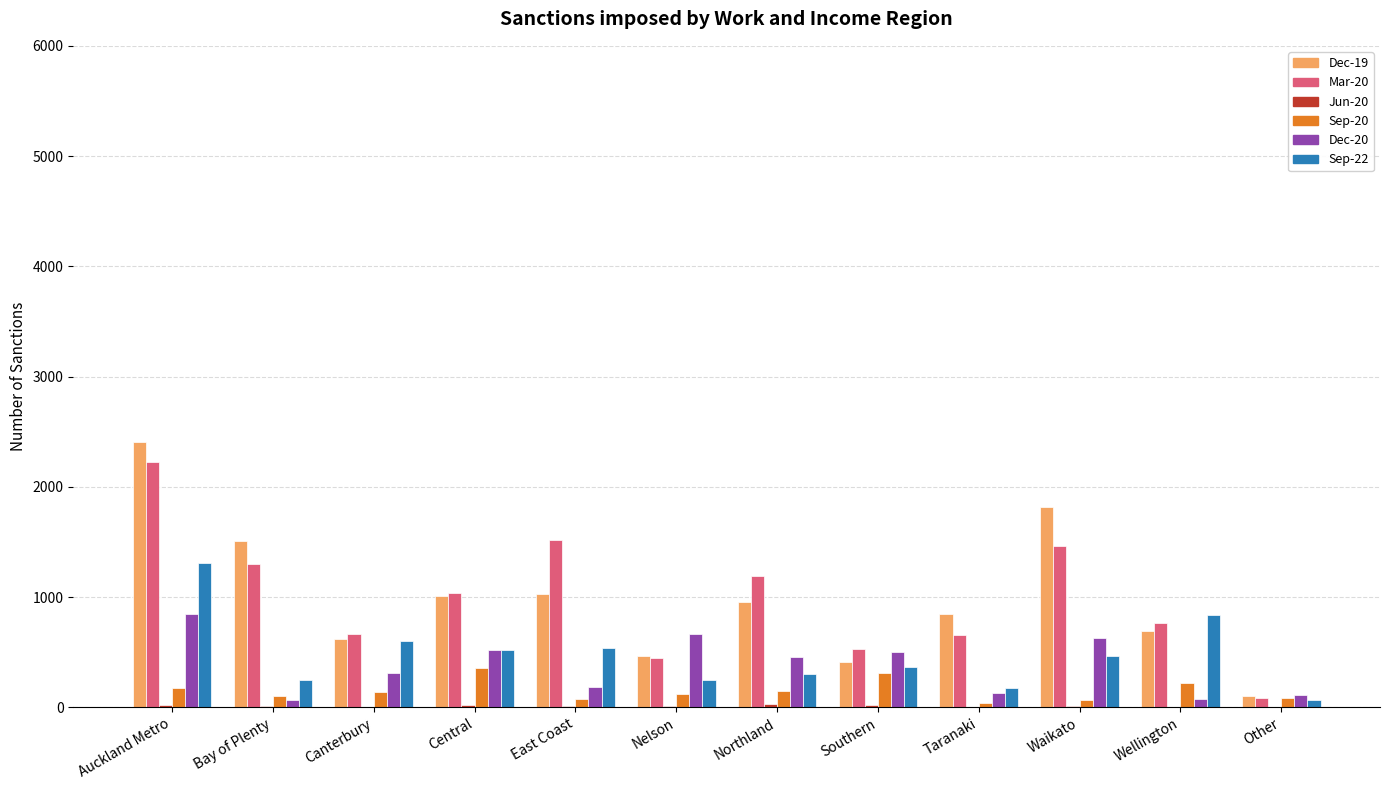

The Dec-20 series shows 246 at Southern. True or false?

False